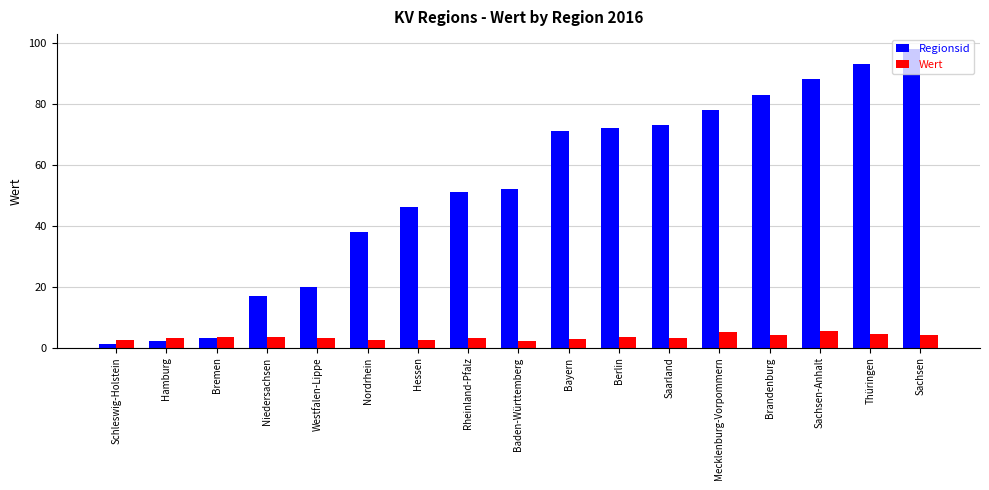

Rank the series by their average value, from highest to lowest.

Regionsid, Wert